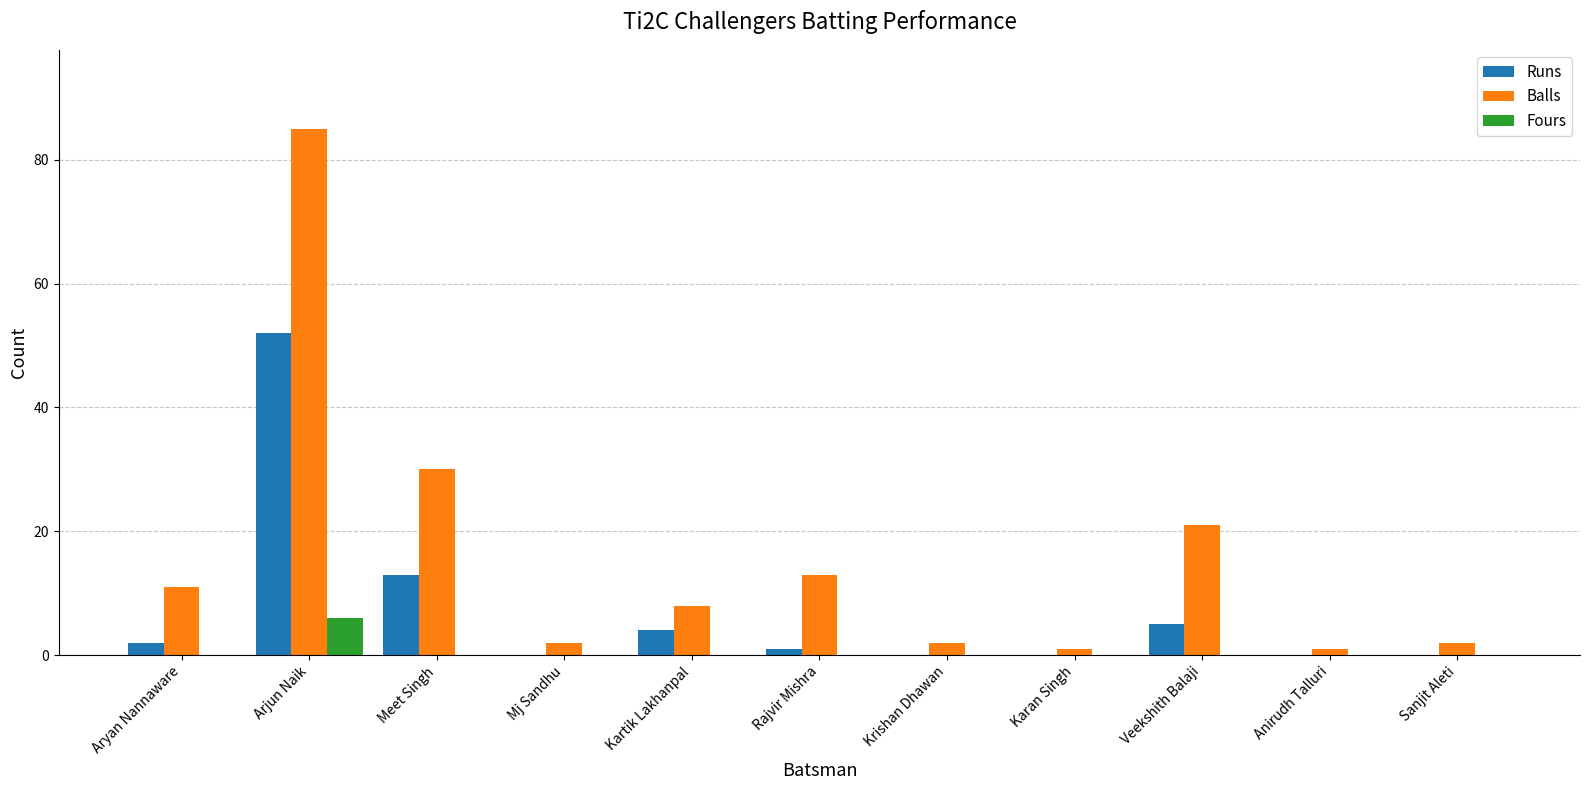

How many groups of bars are there?

11